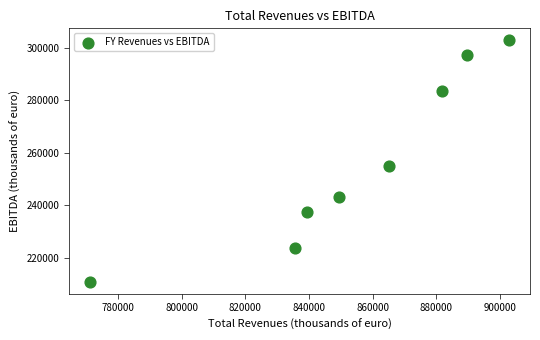

What is the average Y value?

256679